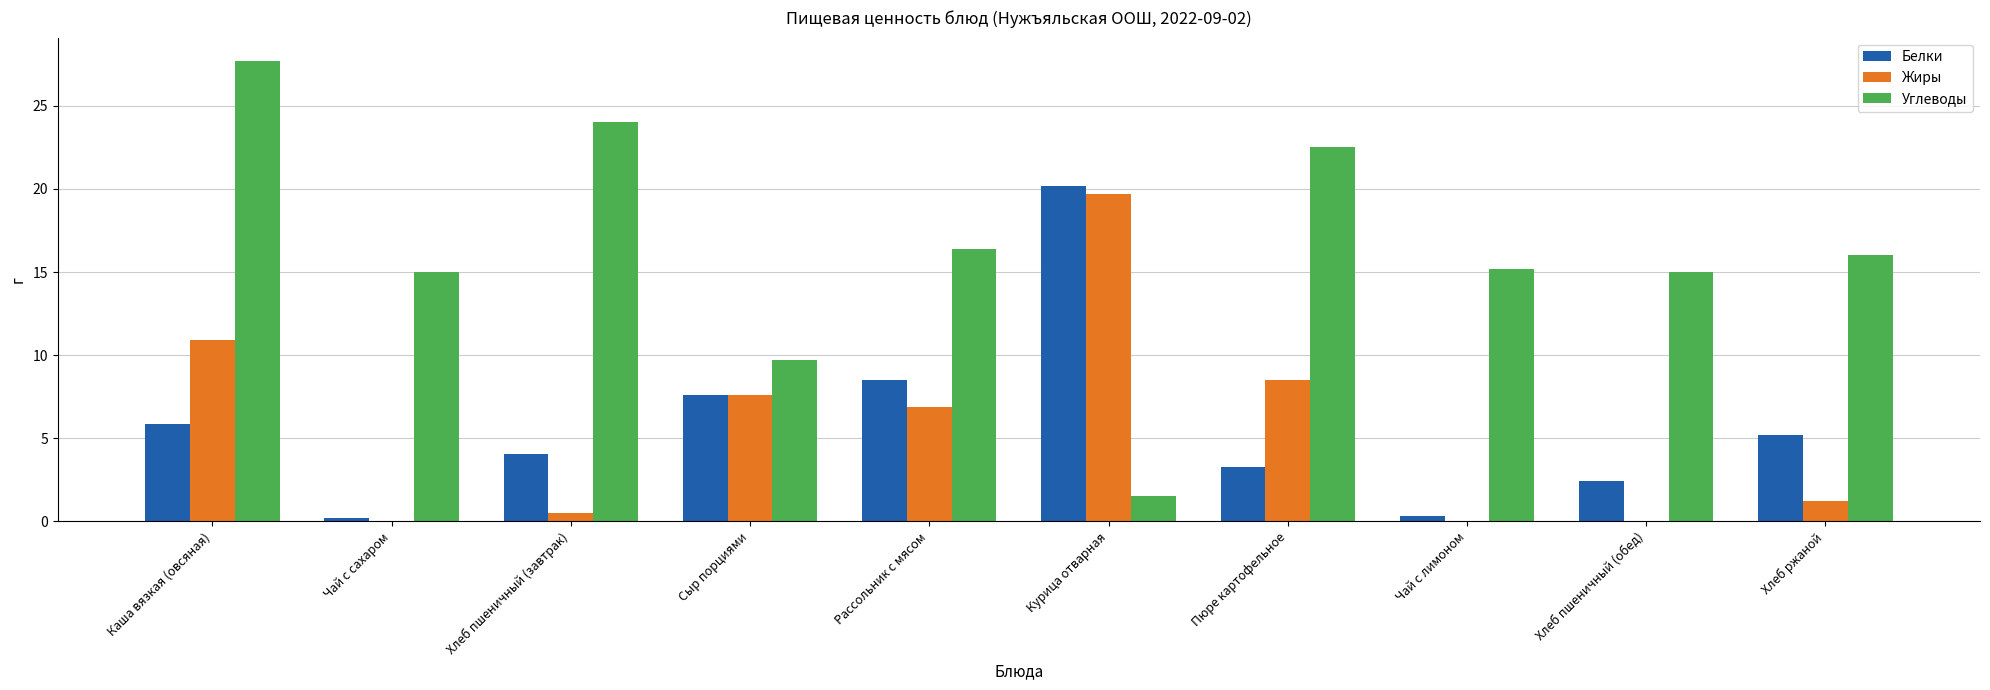

Which series has the largest total across all categories?

Углеводы